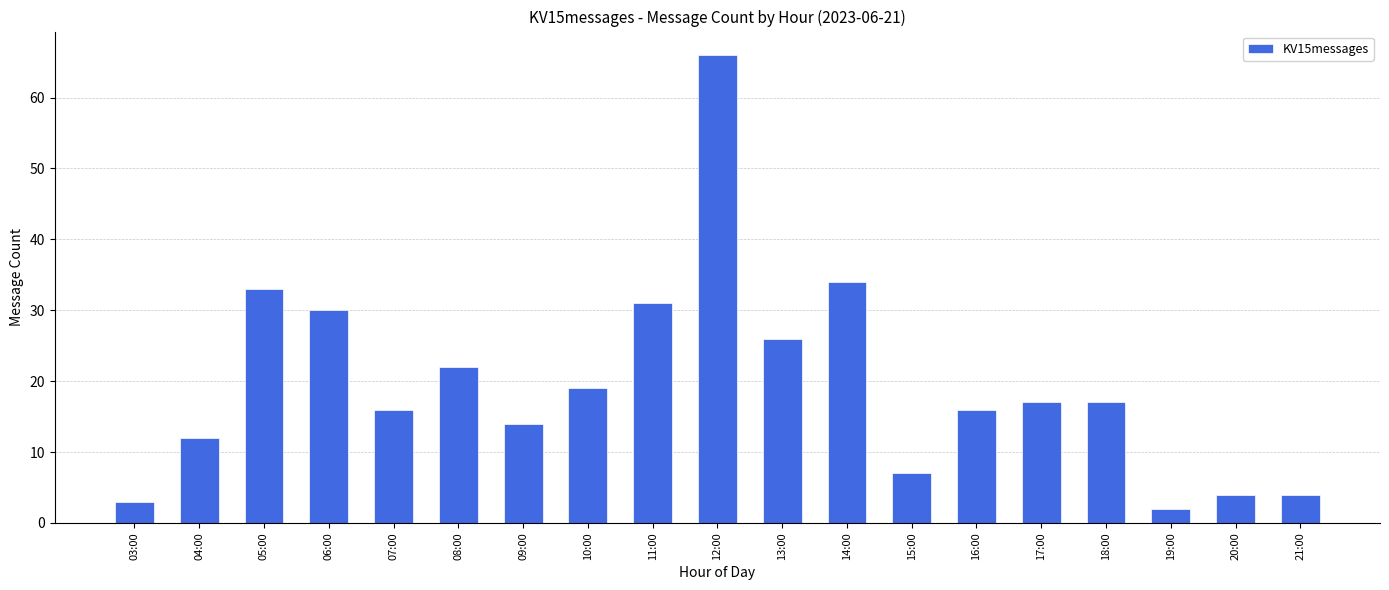

Count the number of categories in the chart.

19